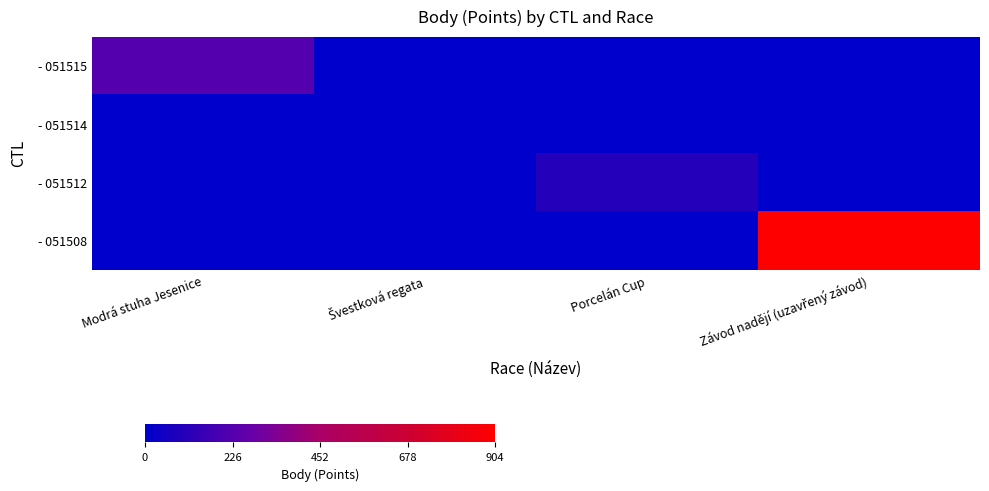

At which category does the chart reach its peak across all series?

Závod nadějí (uzavřený závod)